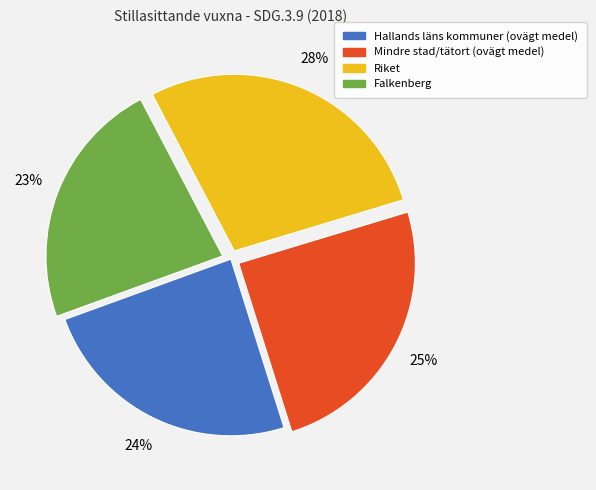

What is the ratio of the value at Mindre stad/tätort (ovägt medel) to the value at Falkenberg?

1.1